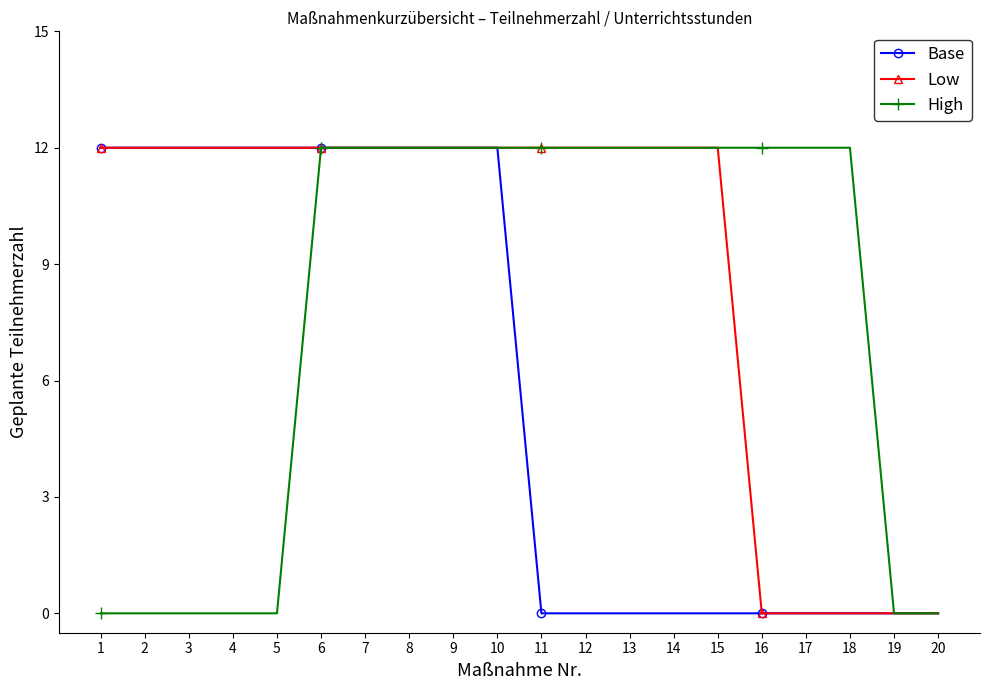

How many distinct data groups are displayed?

3